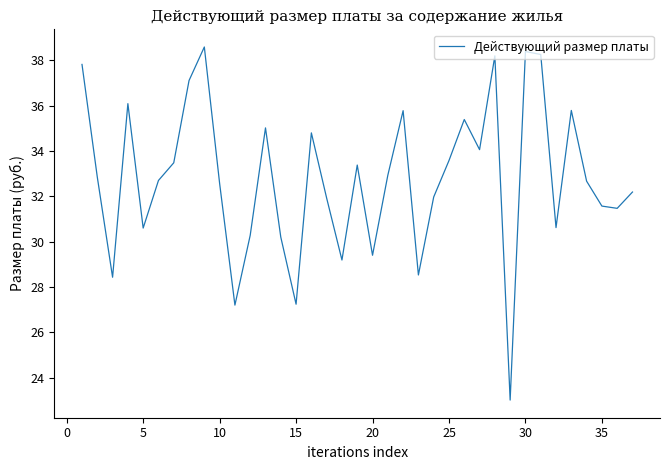

Does the chart have visible grid lines?

No